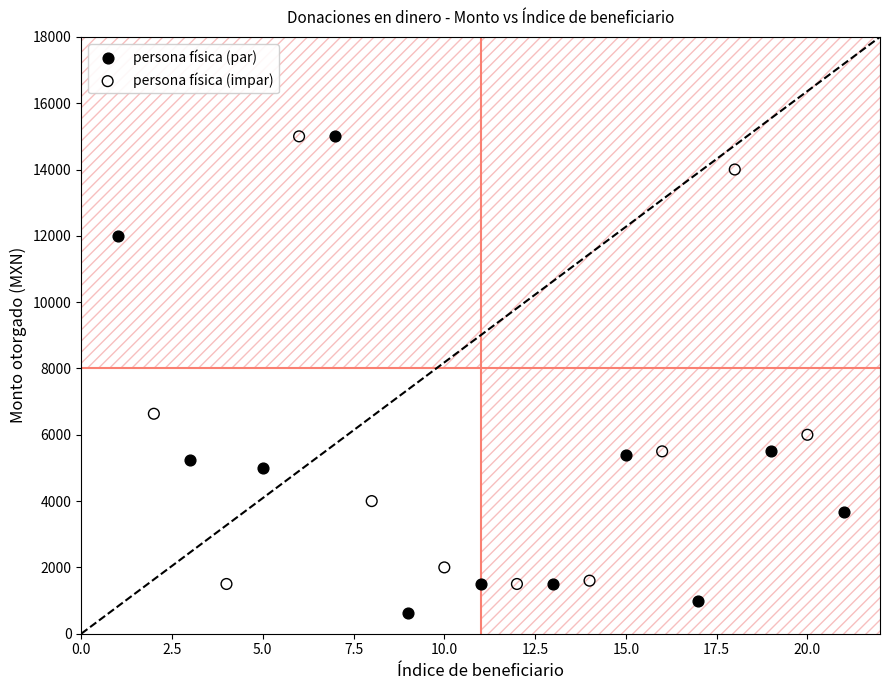

Which series contains the lowest Y value?

persona física (par)